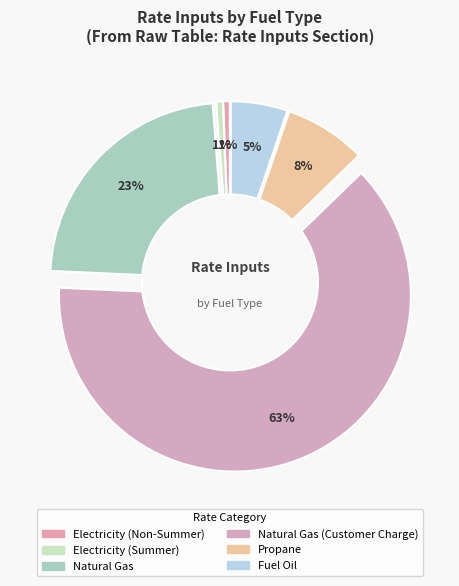

Combined, what portion of the pie is Propane and Electricity (Summer)?

8.1%